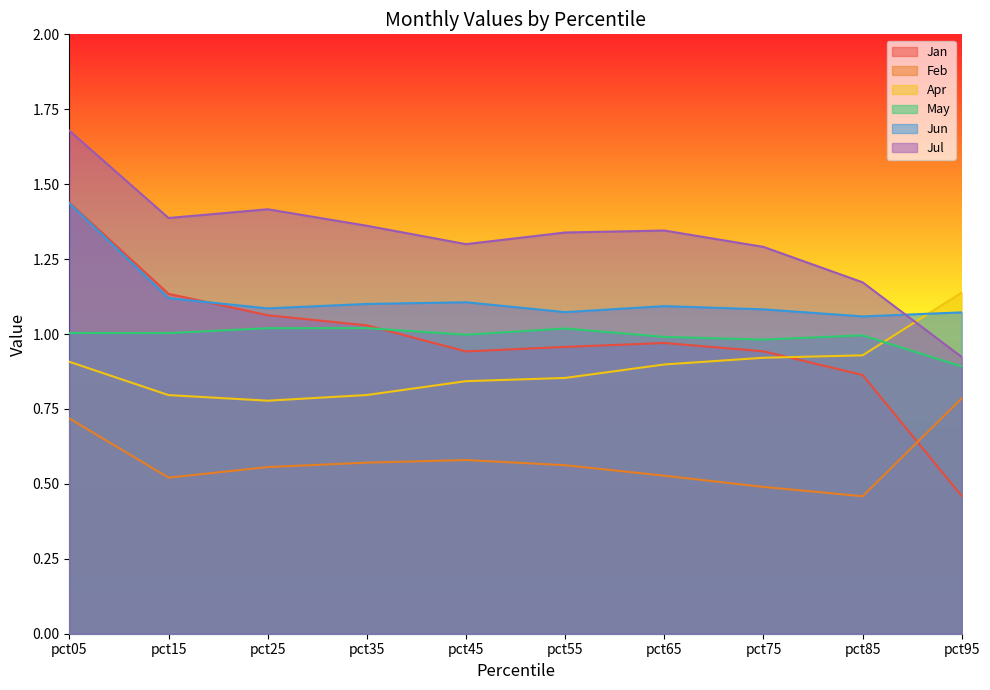

What is the smallest value displayed?

0.5